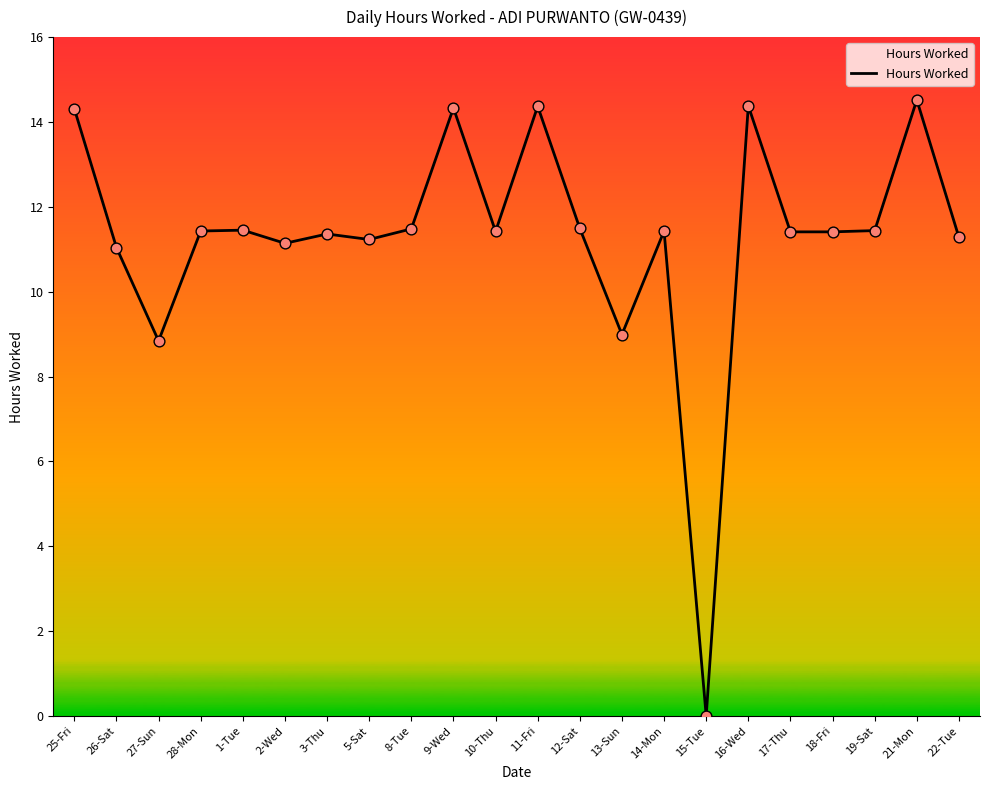

What is the change in value from 8-Tue to 17-Thu?

-0.1